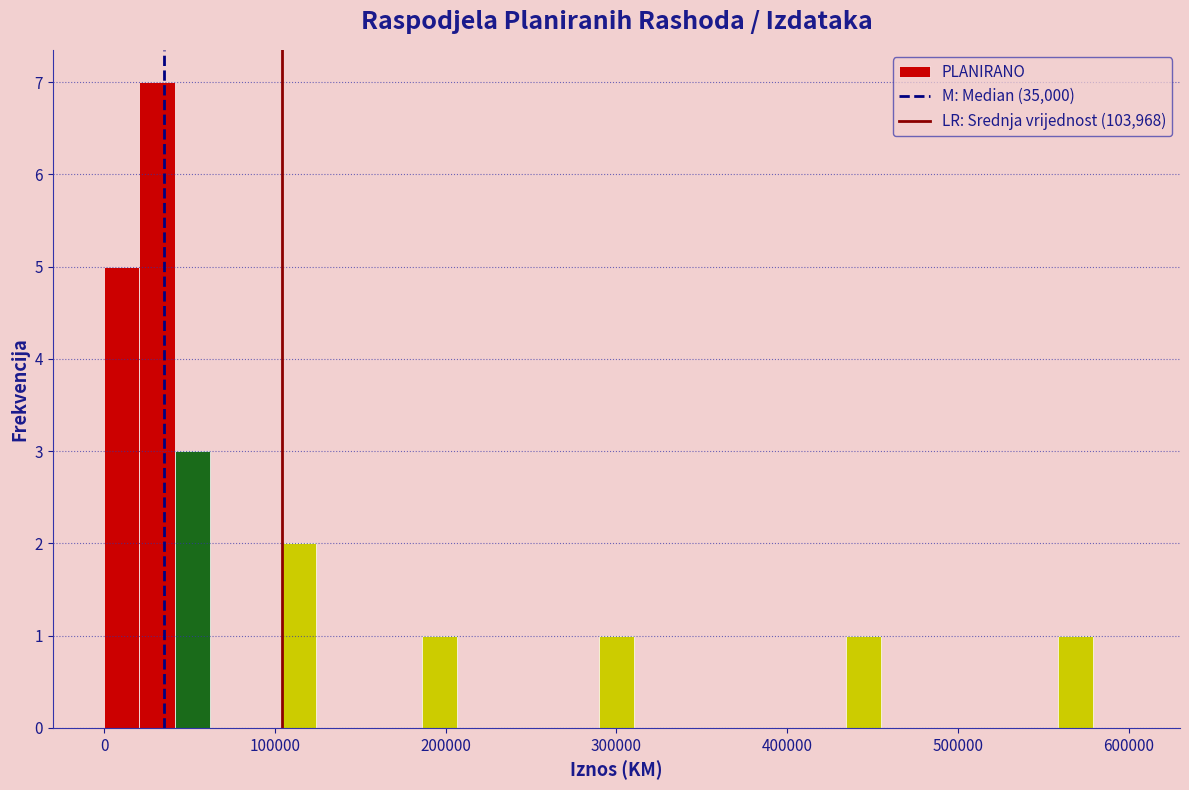

Read against the x-axis, roughly where is the centre of the tallest bar?

30000